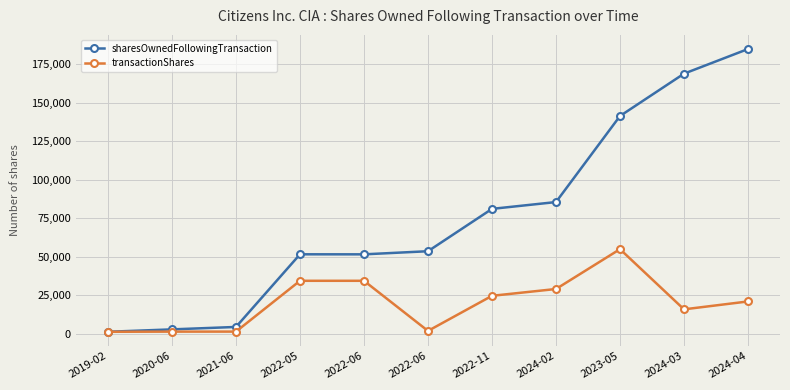

Reading left to right, extract all data points from this chart.

sharesOwnedFollowingTransaction: 2019-02=1460	2020-06=3016	2021-06=4591	2022-05=51670	2022-06=51640	2022-06=53663	2022-11=81109	2024-02=85522	2023-05=141286	2024-03=168724	2024-04=184695
transactionShares: 2019-02=1460	2020-06=1556	2021-06=1575	2022-05=34500	2022-06=34500	2022-06=2023	2022-11=24769	2024-02=29182	2023-05=55000	2024-03=16000	2024-04=21112